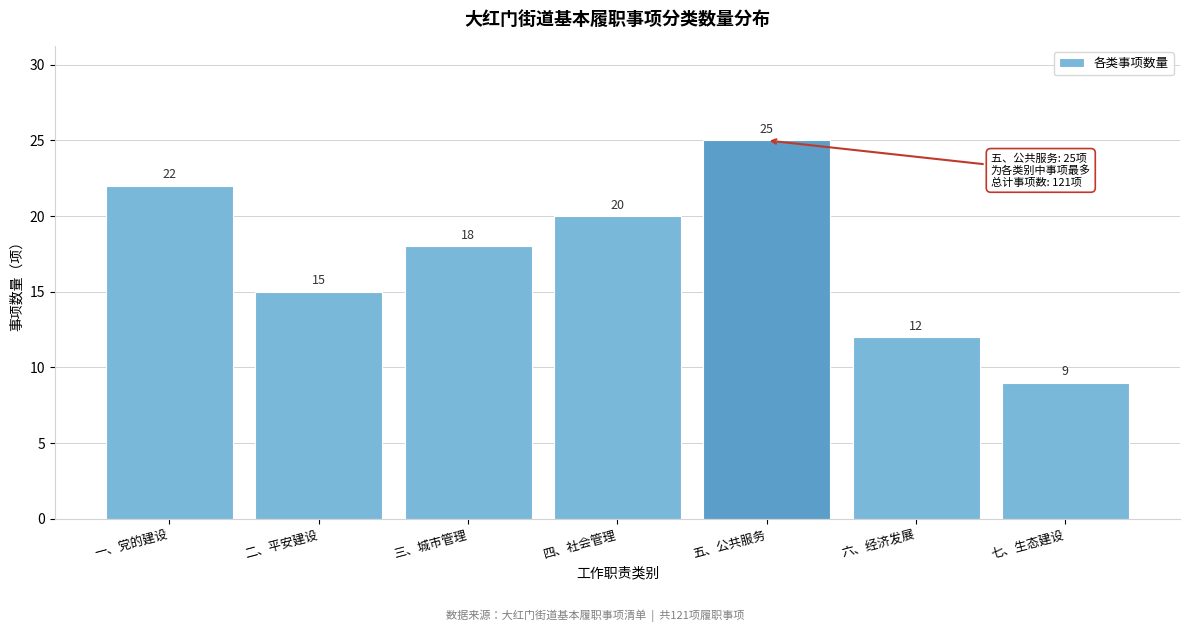

Reading right to left, what are all the values shown in this chart?

9	12	25	20	18	15	22